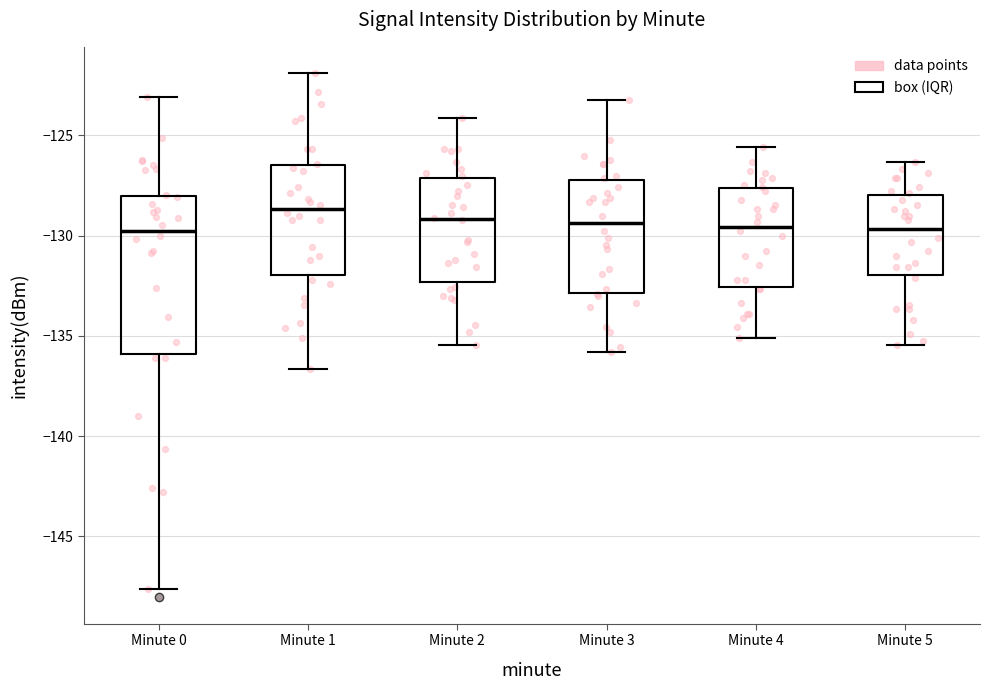

Reading left to right, read every box against the y-axis: the position of its median line, the range the box covers, and the ends of its whiskers. The values are not printed on the chart, so give them approximately, as read against the axis.

Minute 0: median -130.0, box -136.0 to -128.0, whiskers -147.5 to -123.0
Minute 1: median -128.5, box -132.0 to -126.5, whiskers -136.5 to -122.0
Minute 2: median -129.0, box -132.5 to -127.0, whiskers -135.5 to -124.0
Minute 3: median -129.5, box -133.0 to -127.0, whiskers -136.0 to -123.0
Minute 4: median -129.5, box -132.5 to -127.5, whiskers -135.0 to -125.5
Minute 5: median -129.5, box -132.0 to -128.0, whiskers -135.5 to -126.5